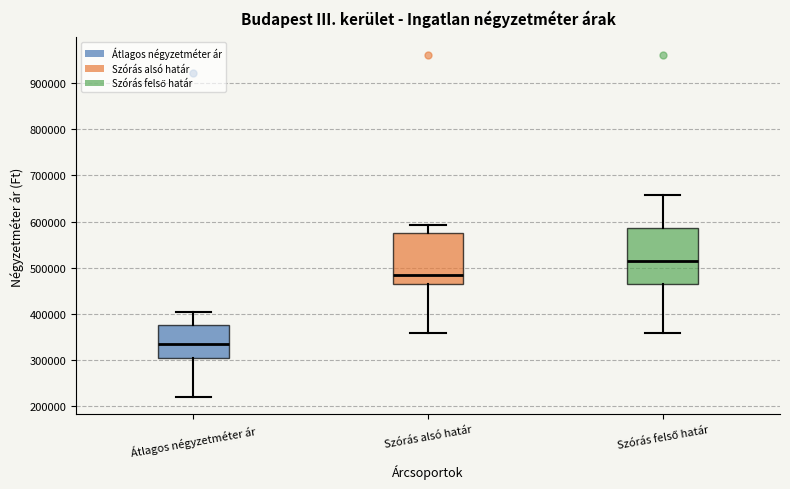

Which box has the lowest median line?

Átlagos négyzetméter ár